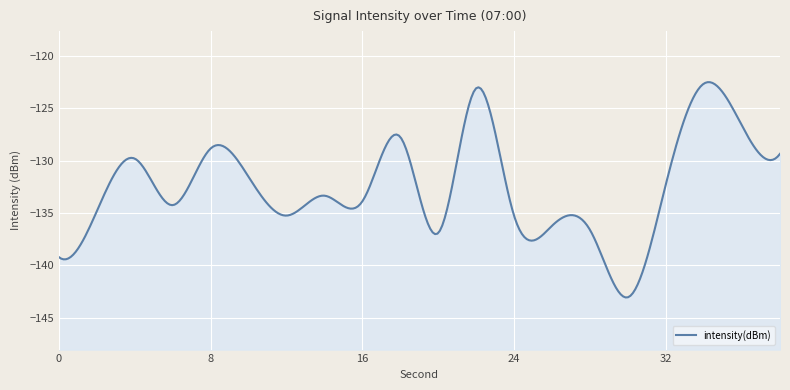

What is the maximum value shown in the chart?

-122.6